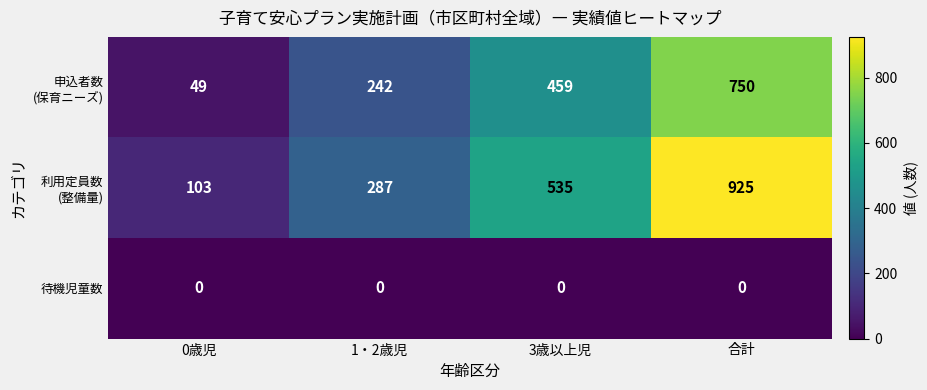

Which category has the highest value across all series?

合計